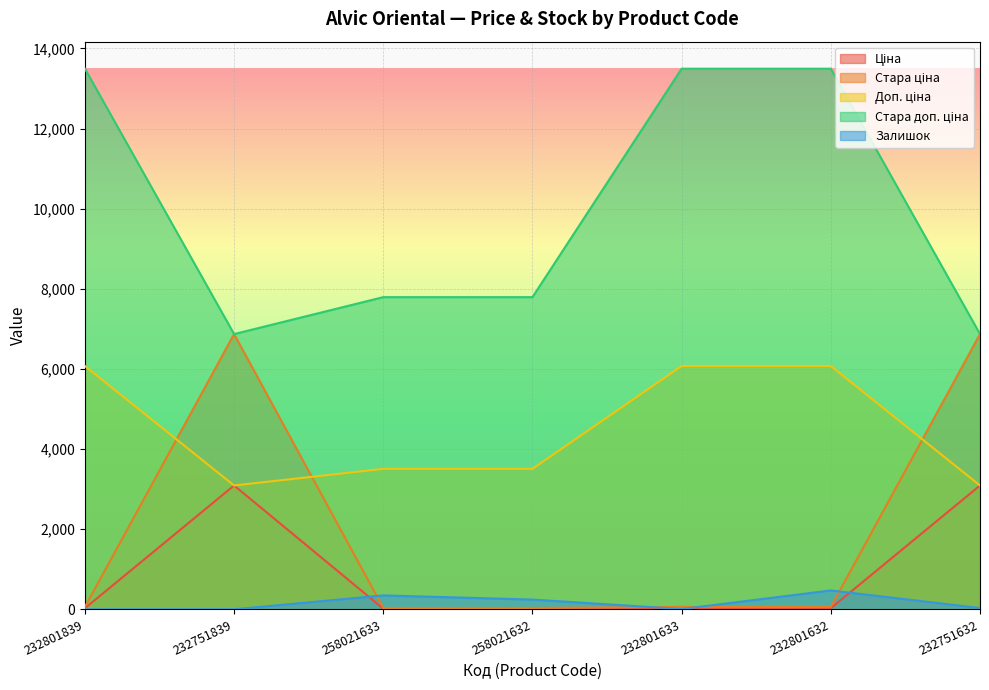

At which category is the sum across all series the highest?

232801632